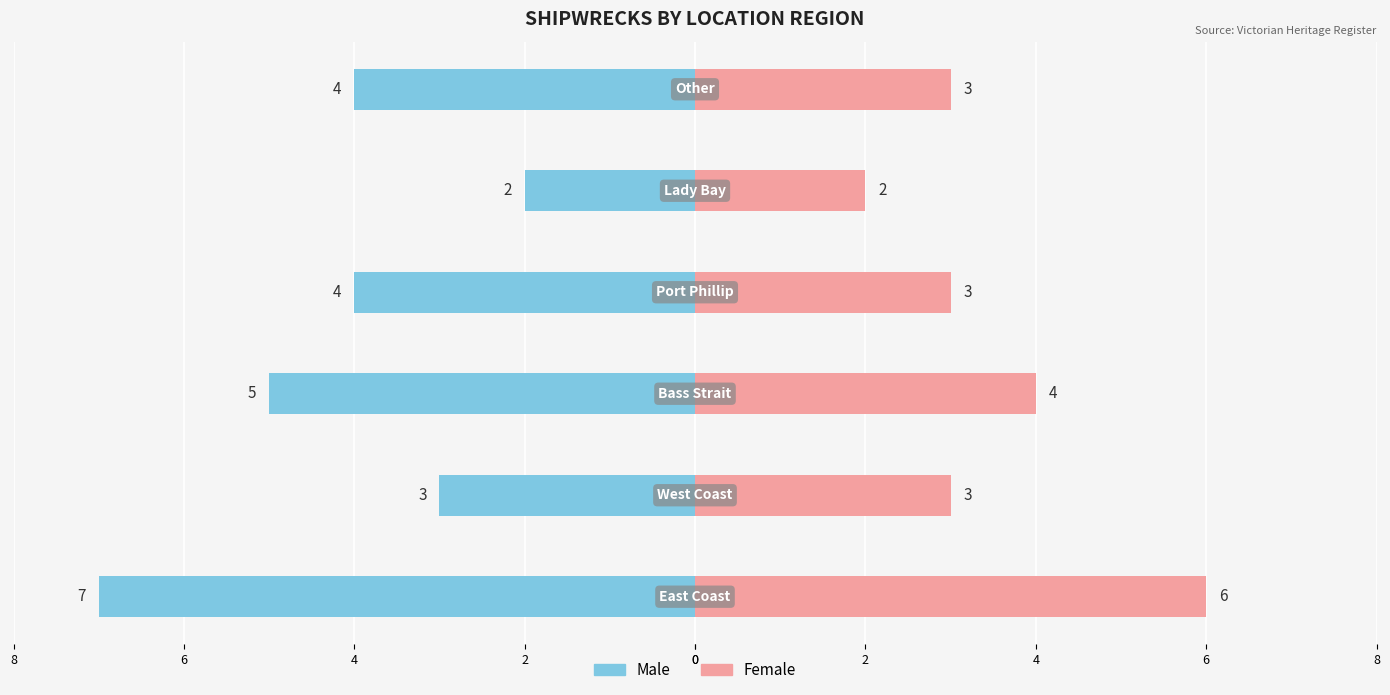

At 4, list the series in order from smallest to largest.

Male, Female